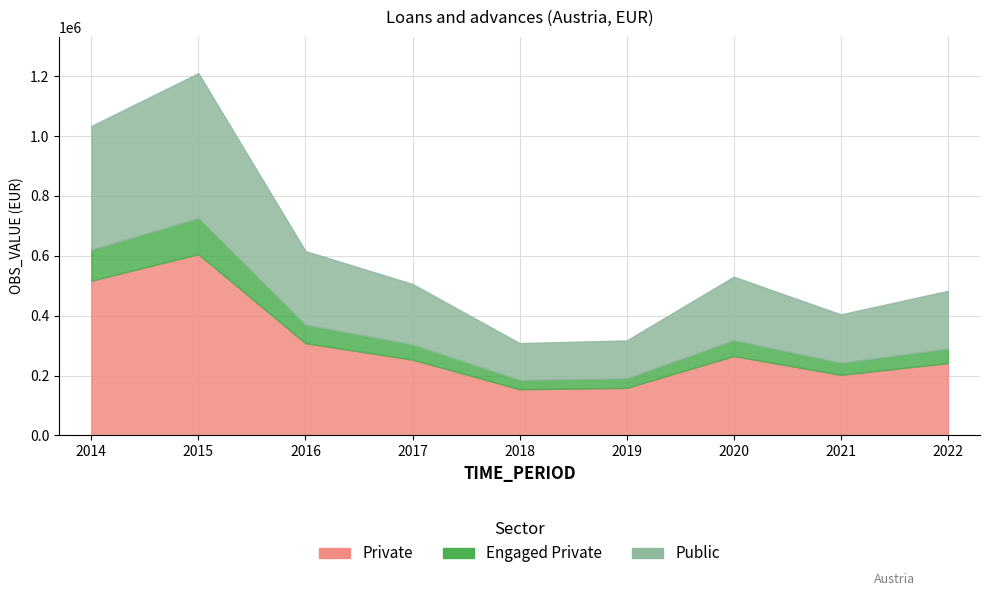

What is the difference between the values at 2019 and 2015?

893397